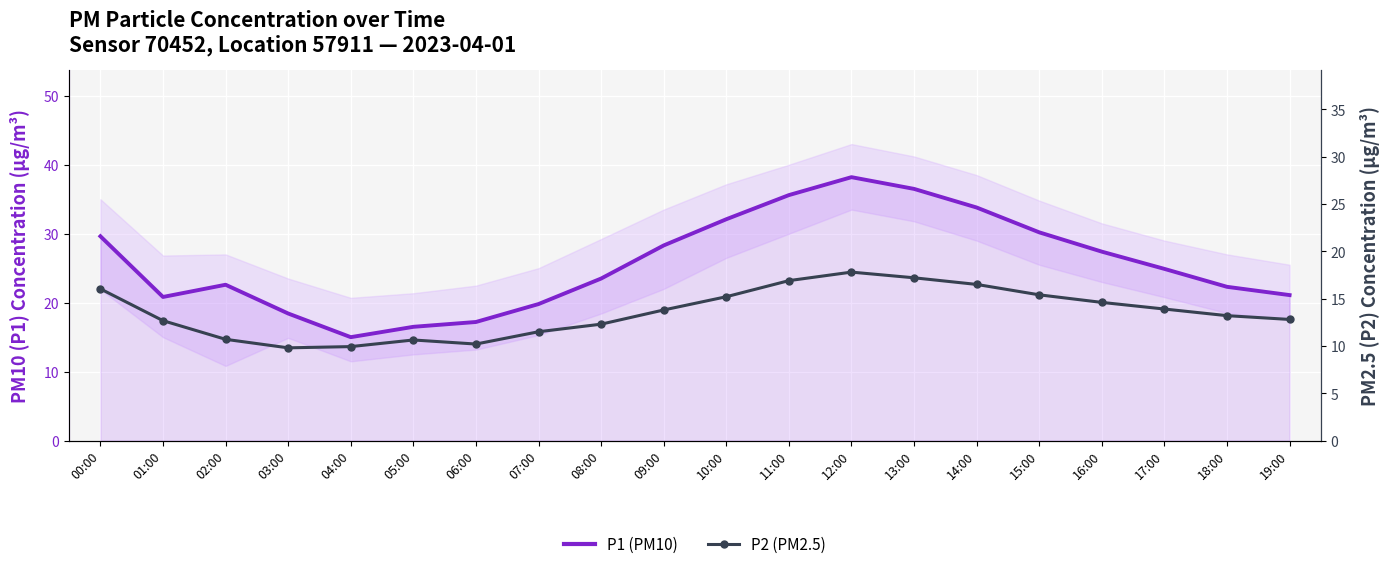

Rank the series by their average value, from lowest to highest.

P2 (PM2.5), P1 (PM10)